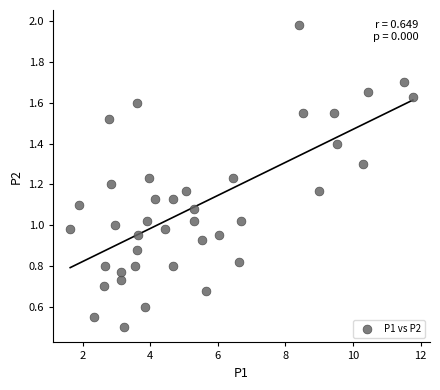

What is the range of X values (max minus min)?

10.1